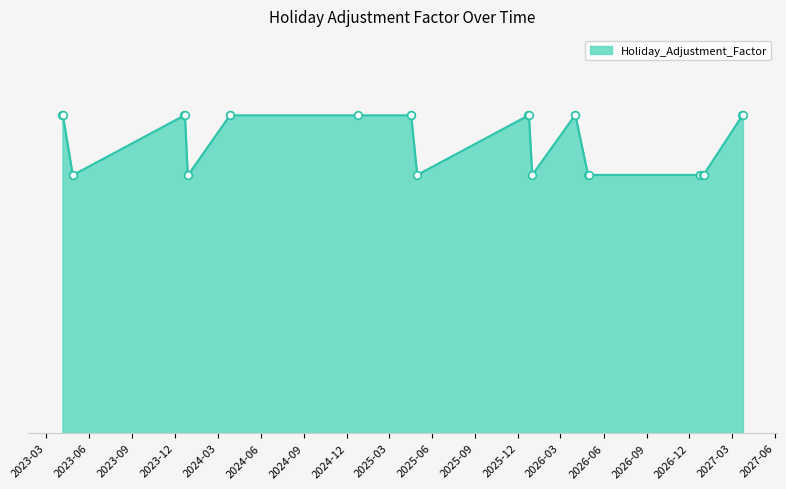

Is this an area chart (filled region under the line)?

Yes